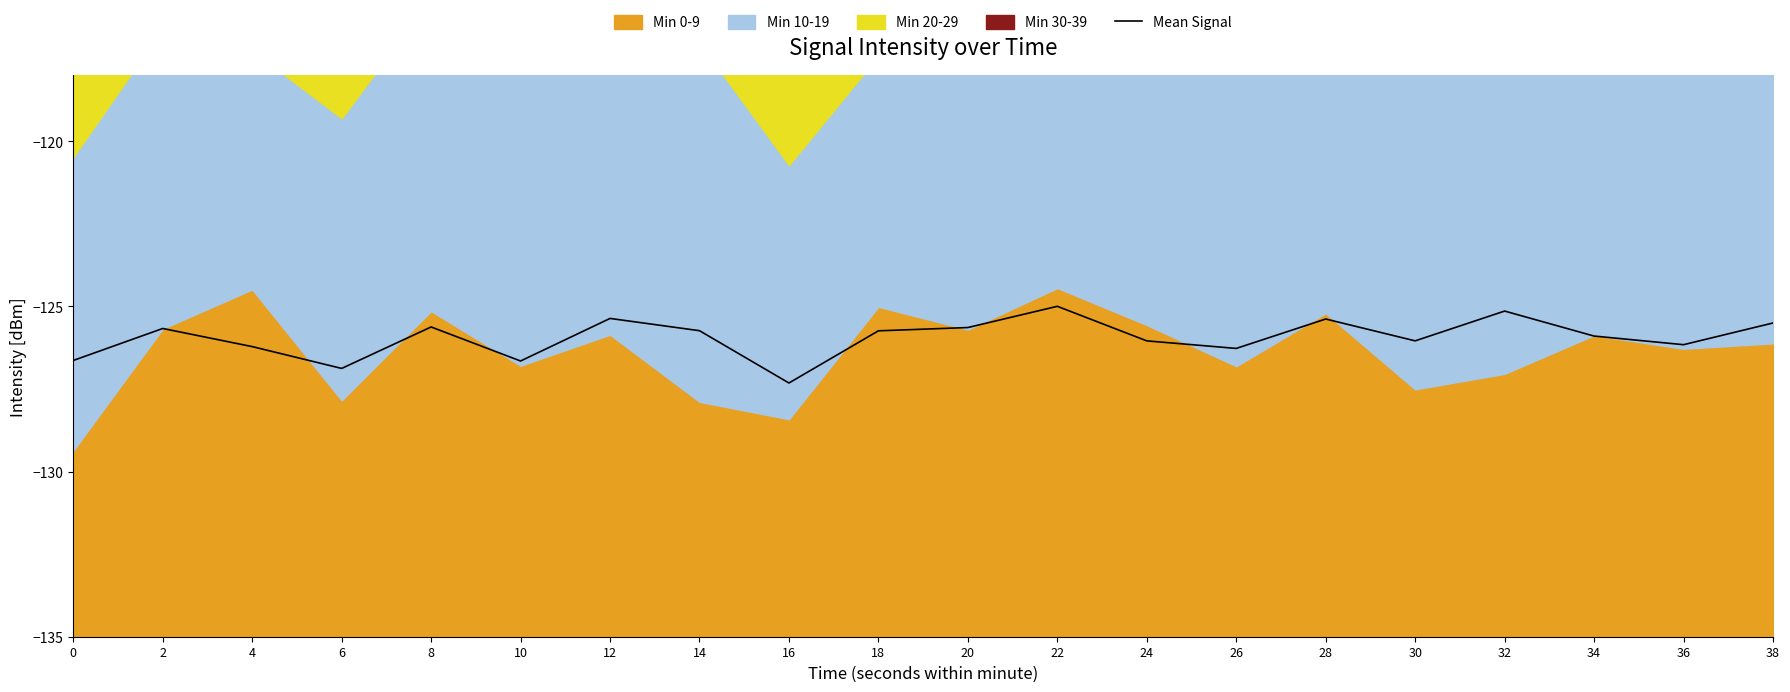

List the labels in order of value, largest first.

22, 32, 12, 28, 38, 8, 20, 2, 14, 18, 34, 30, 24, 36, 4, 26, 0, 10, 6, 16